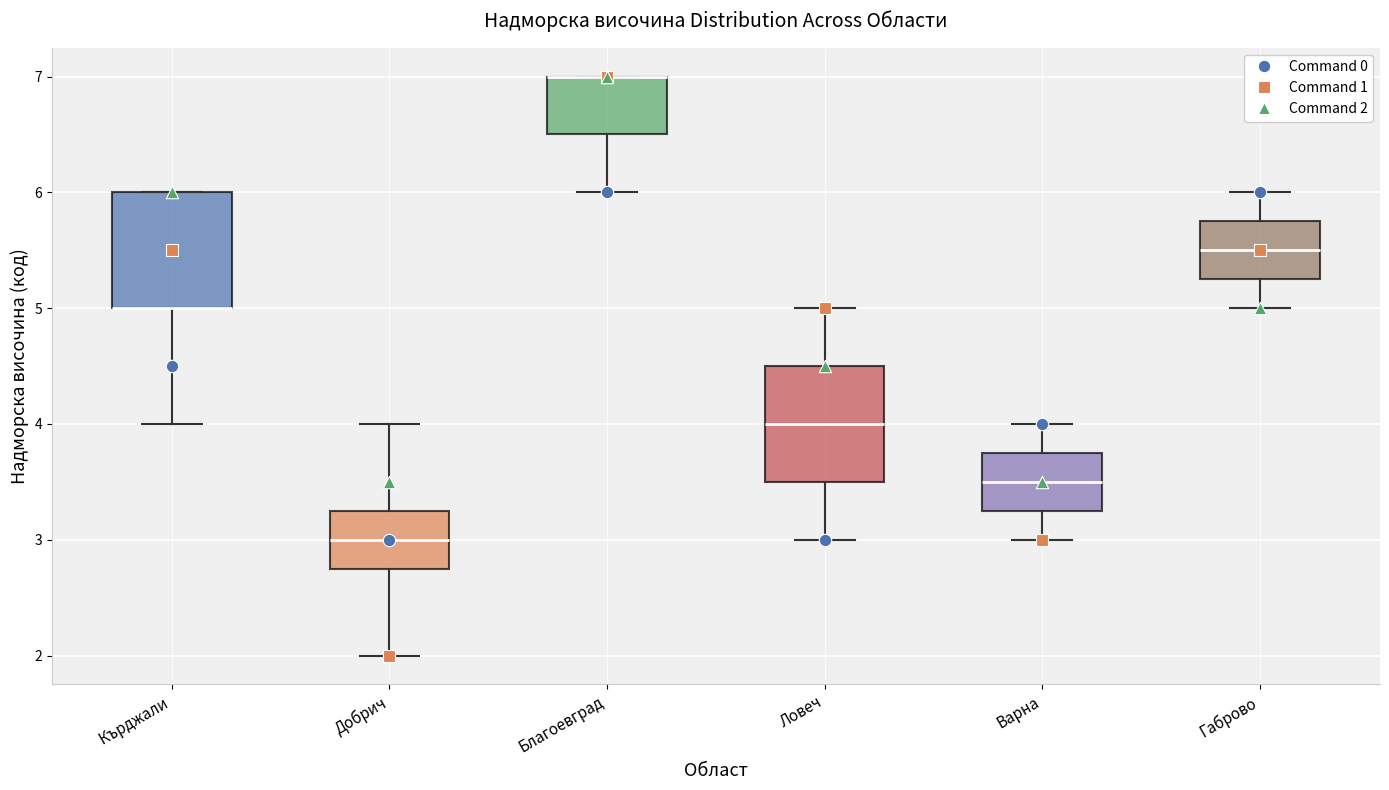

Reading left to right, transcribe this box plot: for each box, give where its median line is, the range the box spans, and where its two whiskers end, as read against the y-axis. The values are not printed on the chart, so give them approximately, as read against the axis.

Кърджали: median 5.0 (drawn on the box's lower edge), box 5.0 to 6.0, whiskers 4.0 to 6.0
Добрич: median 3.0, box 2.8 to 3.3, whiskers 2.0 to 4.0
Благоевград: median 7.0 (drawn on the box's upper edge), box 6.5 to 7.0, whiskers 6.0 to 7.0
Ловеч: median 4.0, box 3.5 to 4.5, whiskers 3.0 to 5.0
Варна: median 3.5, box 3.3 to 3.8, whiskers 3.0 to 4.0
Габрово: median 5.5, box 5.3 to 5.8, whiskers 5.0 to 6.0